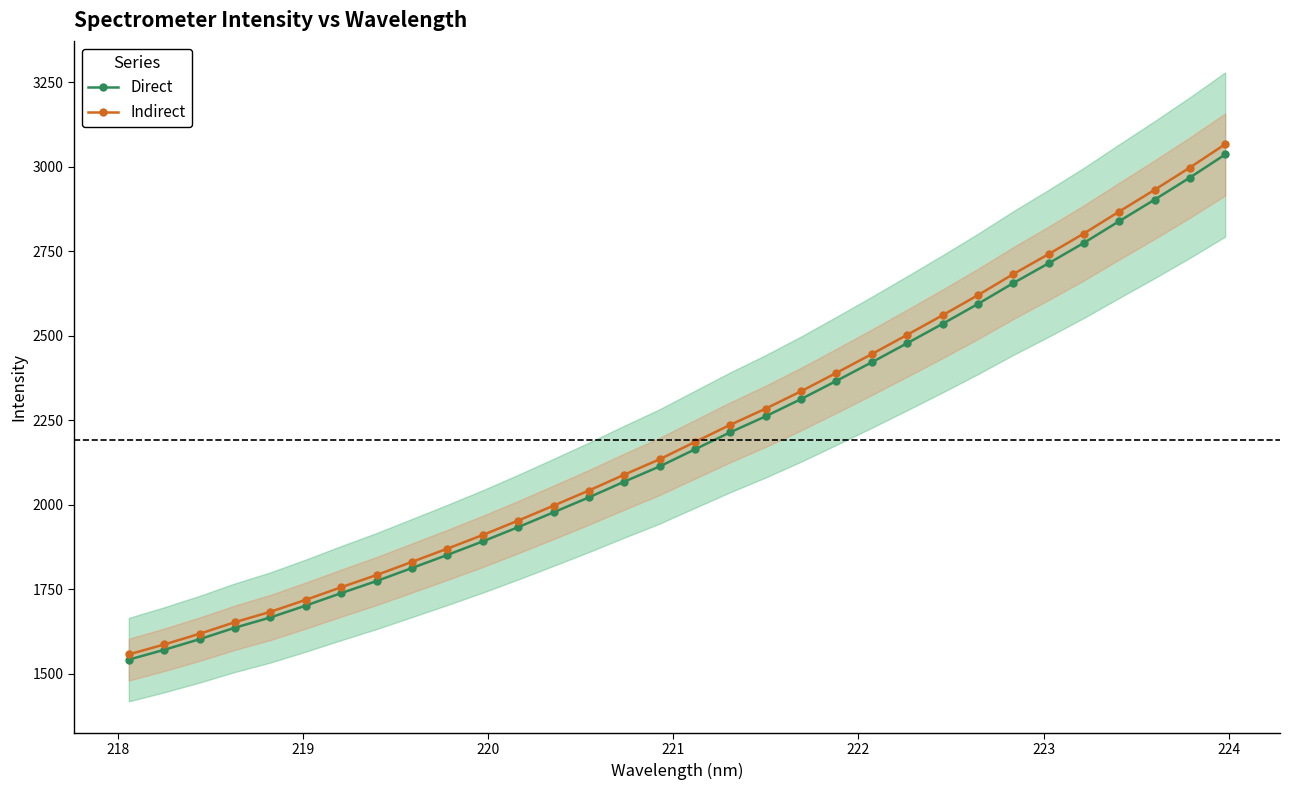

Does the chart have visible grid lines?

No